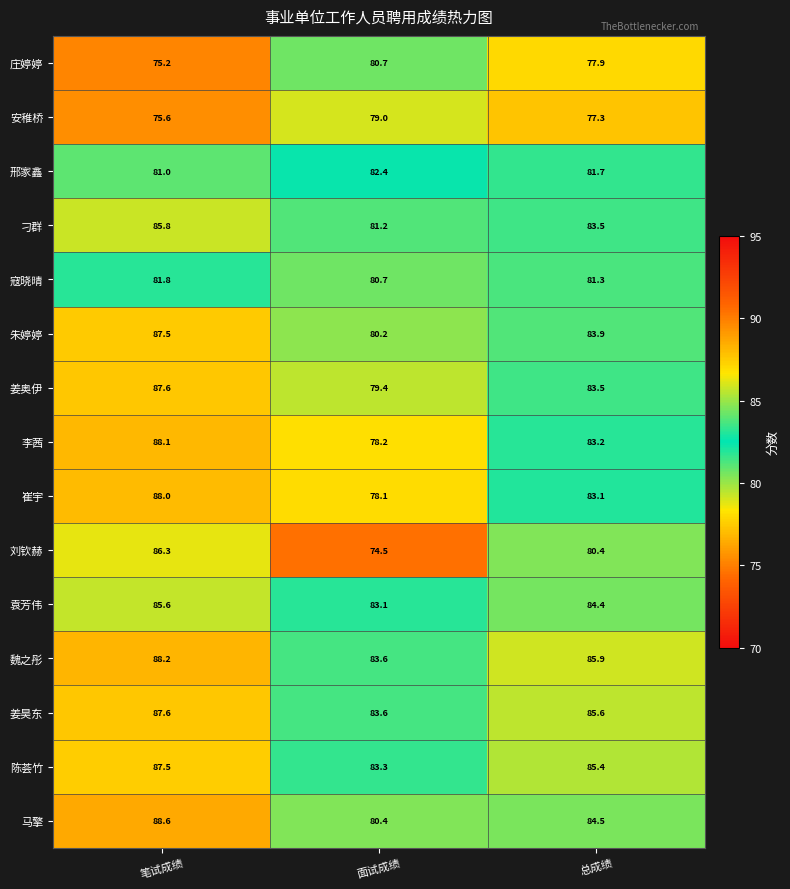

The 刁群 series shows 113.1 at 面试成绩. True or false?

False